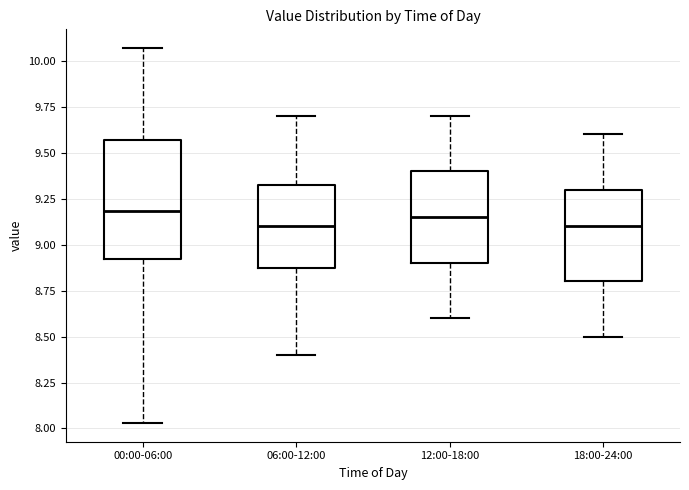

Where does the upper whisker of the box for 06:00-12:00 end on the y-axis? The values are not printed on the chart, so give them approximately, as read against the axis.

9.70